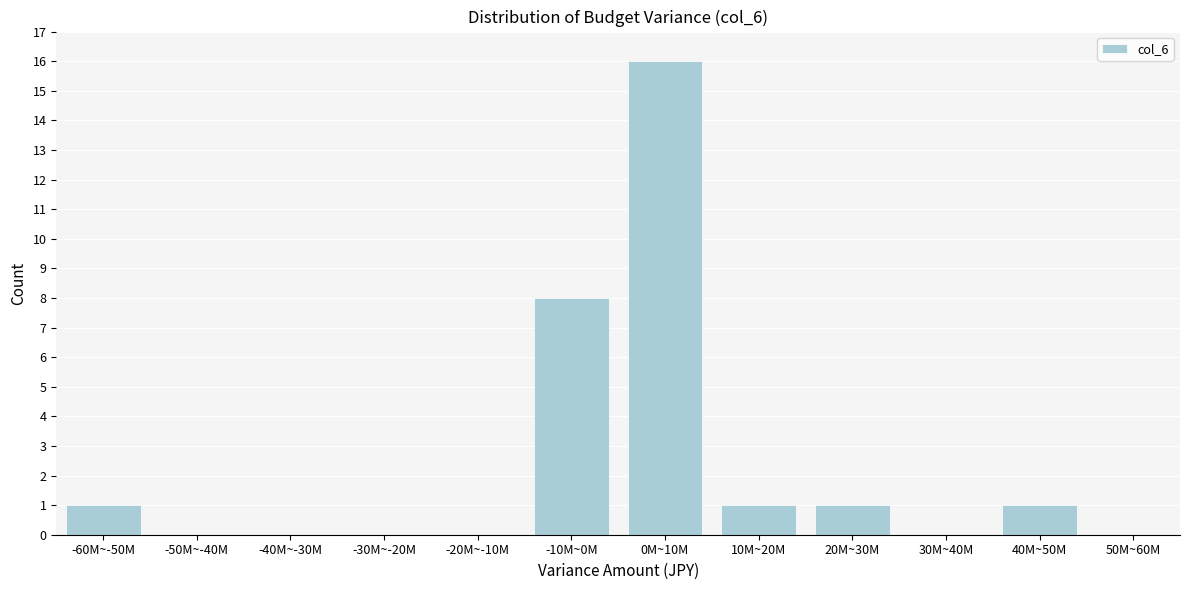

Reading right to left, what are all the values shown in this chart?

50M~60M=0	40M~50M=1	30M~40M=0	20M~30M=1	10M~20M=1	0M~10M=16	-10M~0M=8	-20M~-10M=0	-30M~-20M=0	-40M~-30M=0	-50M~-40M=0	-60M~-50M=1